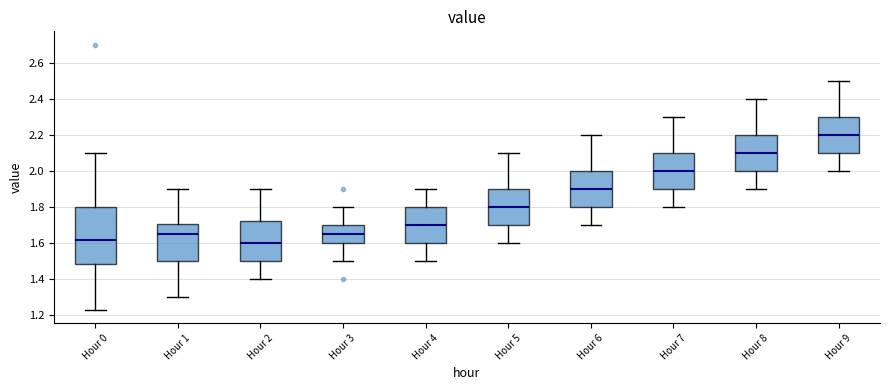

Comparing the boxes themselves (not the whiskers), which one is the tallest?

Hour 0